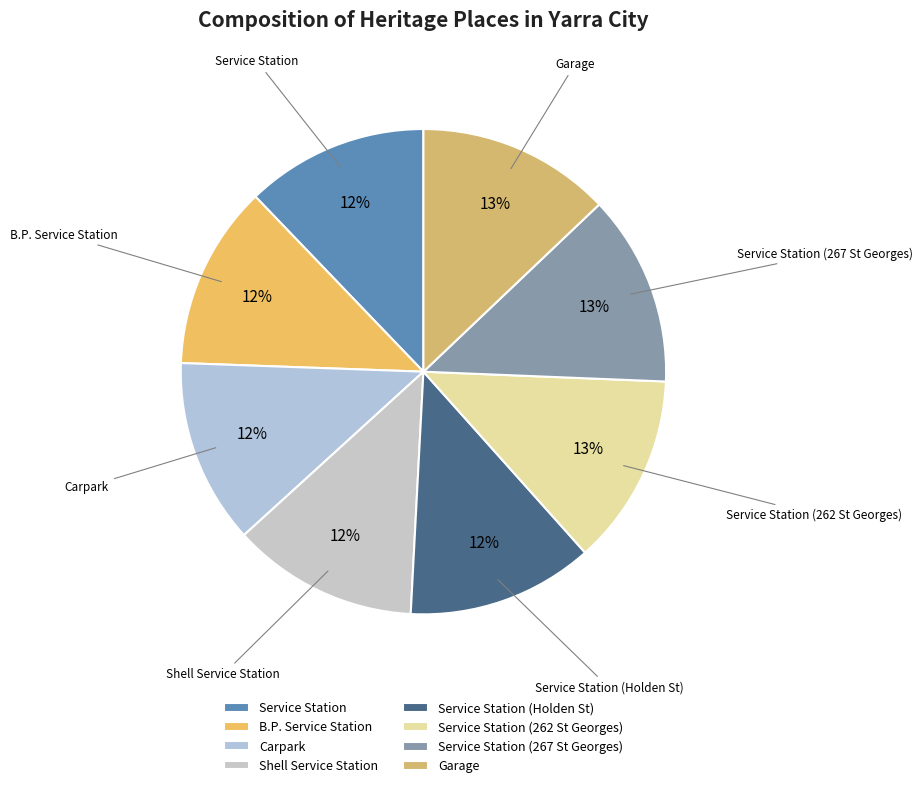

Does B.P. Service Station represent more than half of the total?

No